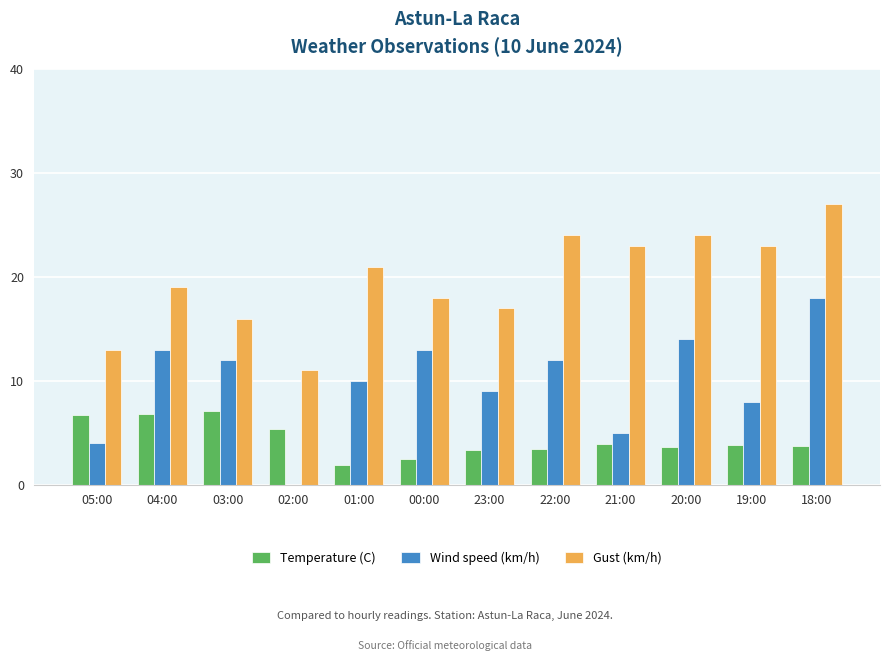

What is the sum of all Gust (km/h) values?

236.0